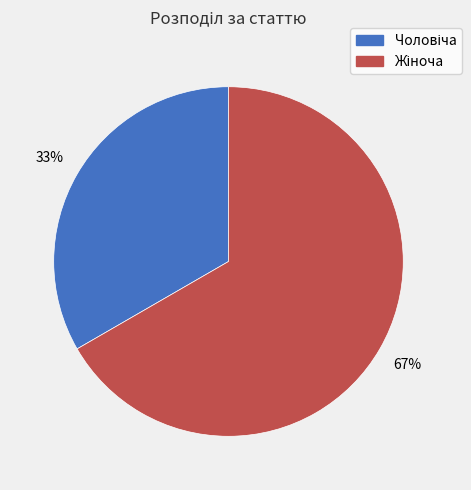

How many slices are in this pie chart?

2